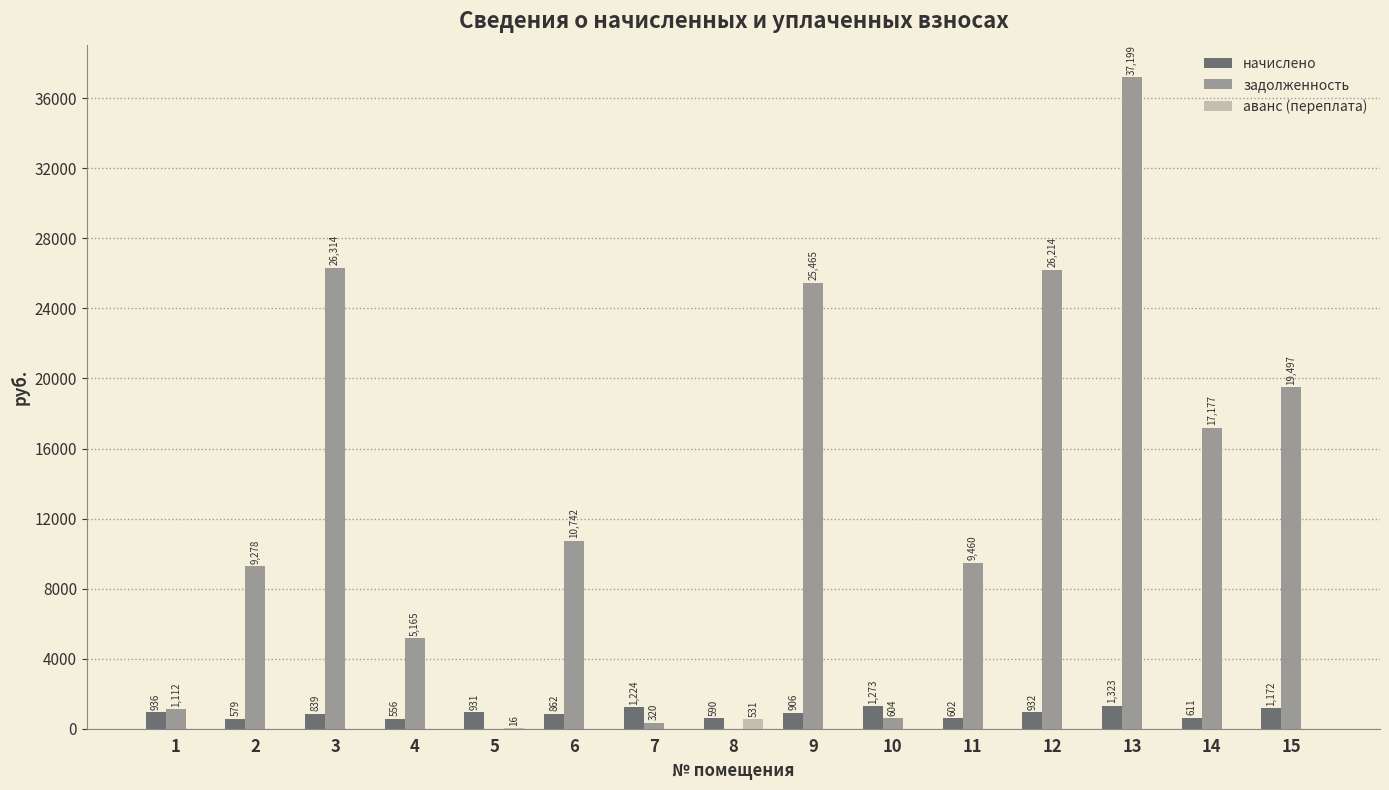

Does the chart contain stacked bars?

No